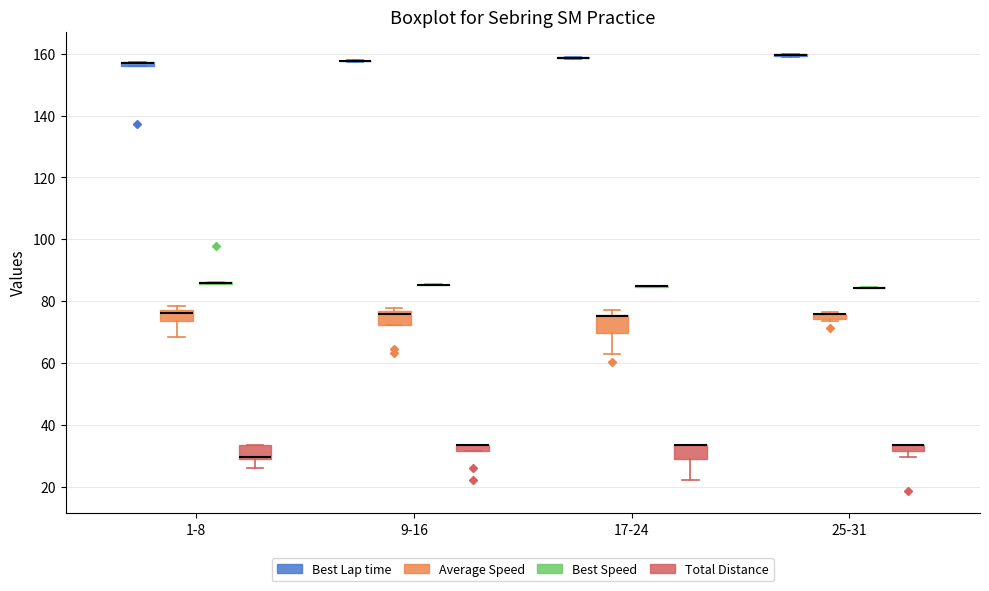

Where is the upper edge of the box for 25-31 (Average Speed) on the y-axis? The values are not printed on the chart, so give them approximately, as read against the axis.

76